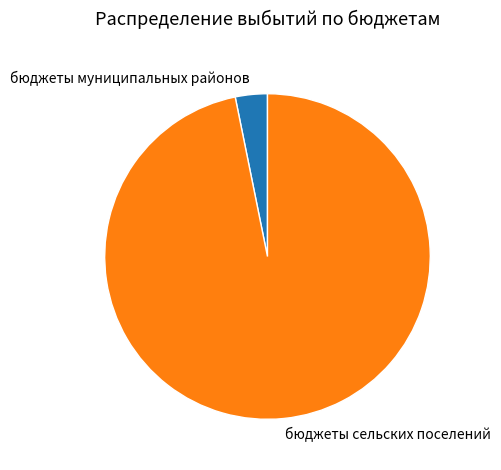

What is the smallest slice in the pie chart?

бюджеты муниципальных районов